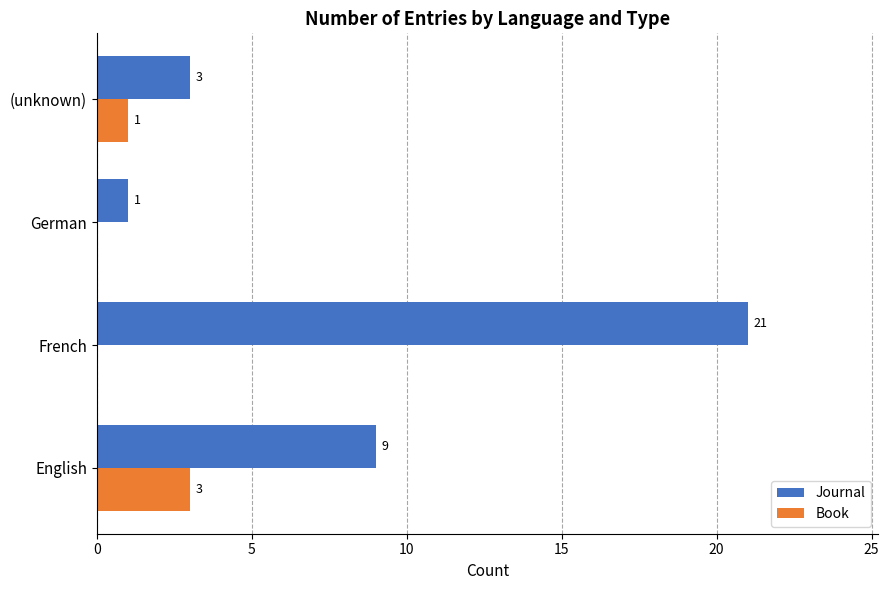

Is it true that Journal equals 9 at English?

True